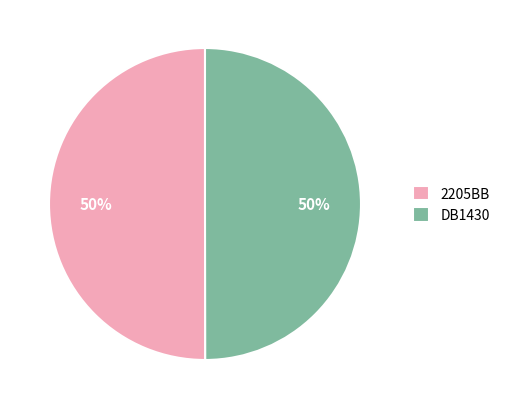

To the nearest percent, what portion does 2205BB represent?

50%